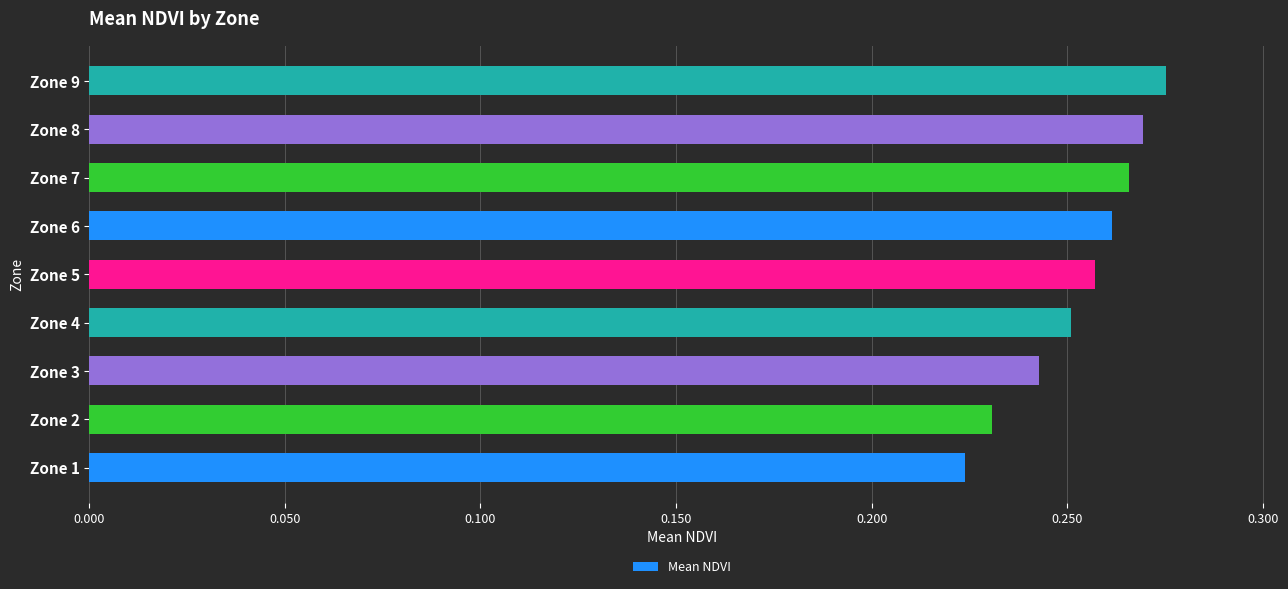

The chart shows a value of 0.4 at Zone 4. True or false?

False